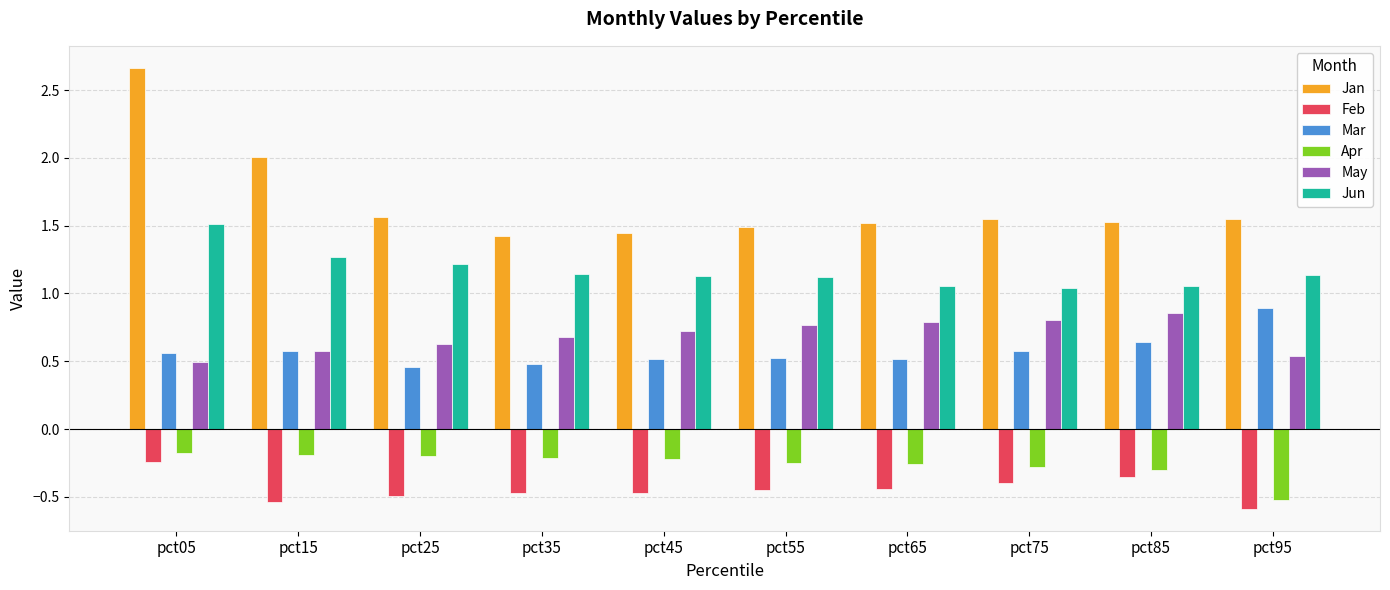

Is it true that Jan equals 0.6 at pct25?

False